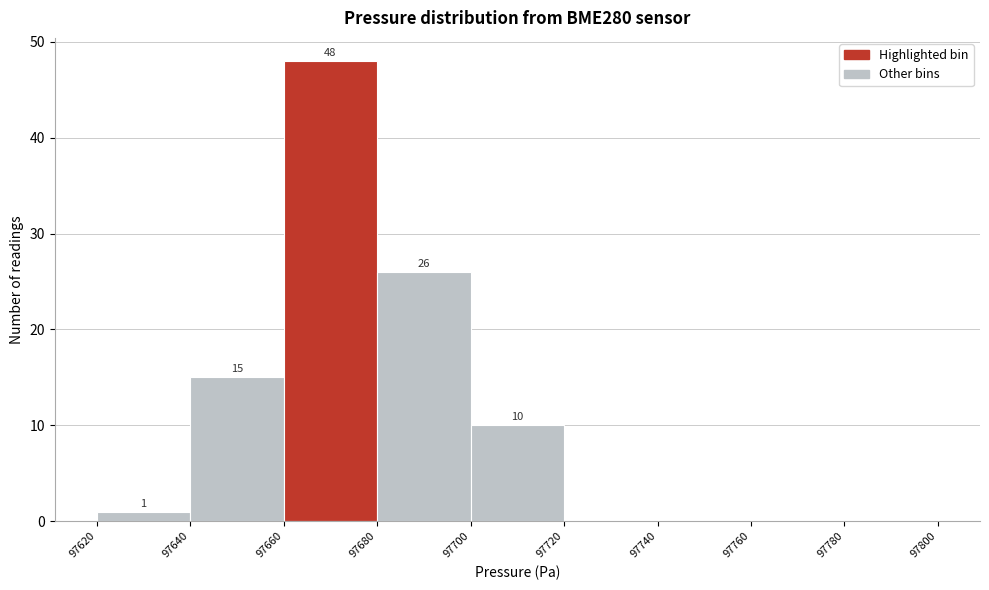

Over which range of the x-axis is the bar tallest?

97660 to 97680